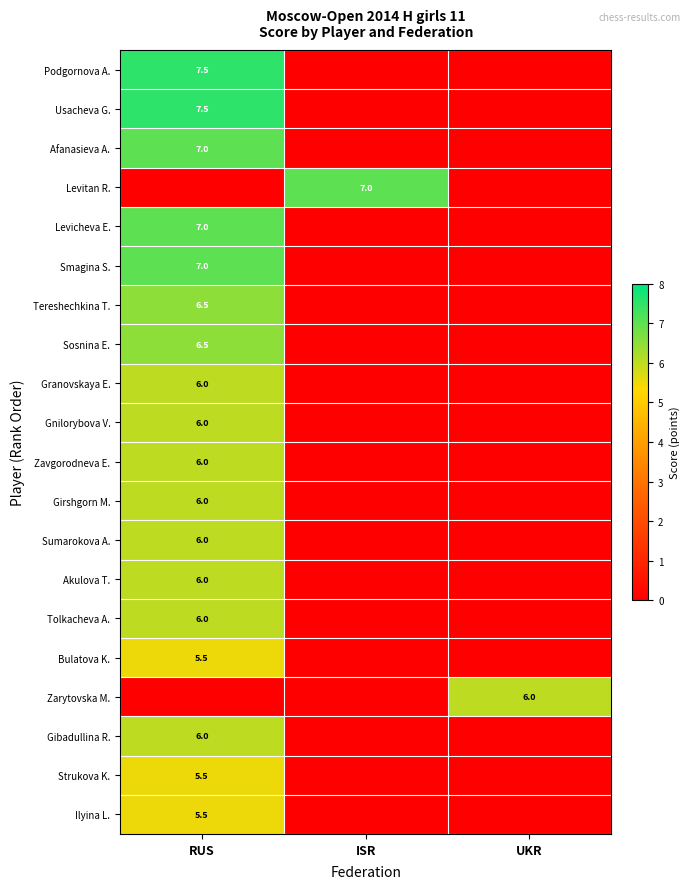

The value of Tolkacheva A. at RUS is 6.0. True or false?

True